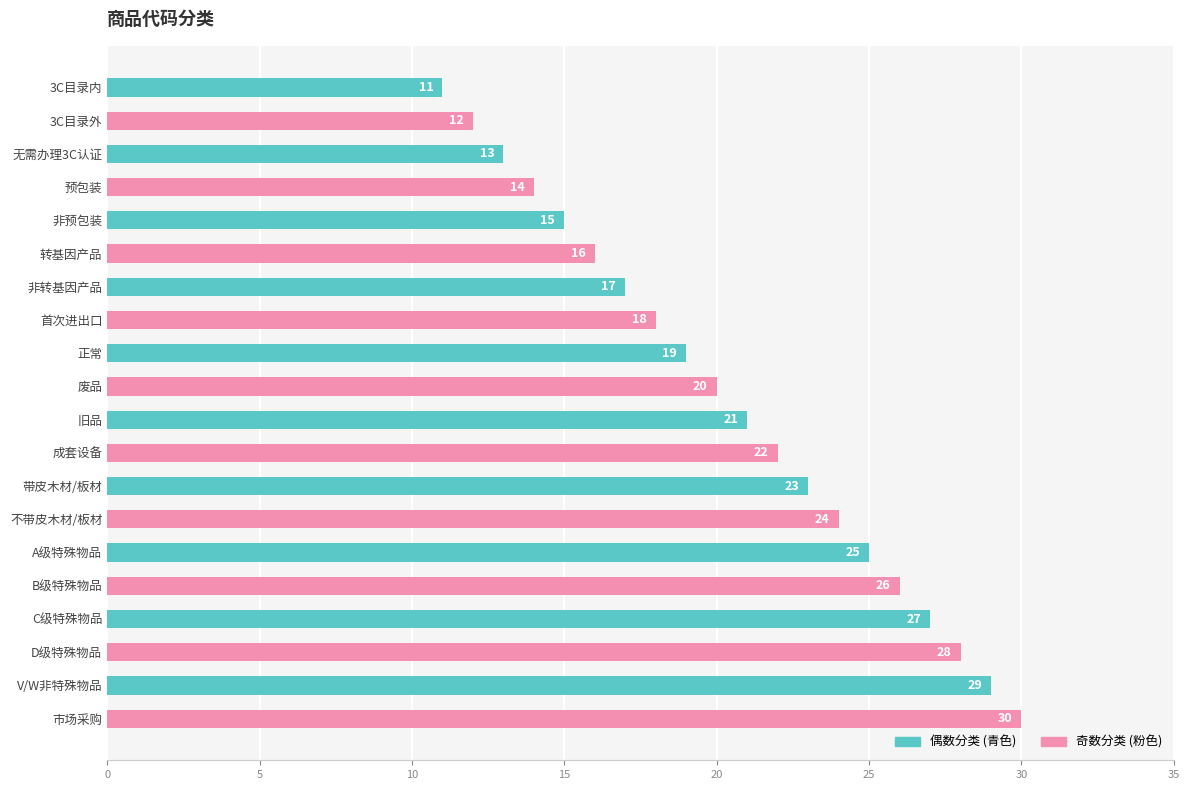

Does the chart contain any negative values?

No